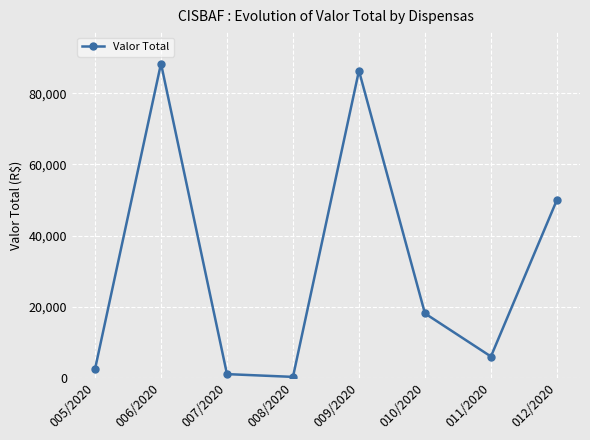

The chart shows a value of 50000.0 at 012/2020. True or false?

True